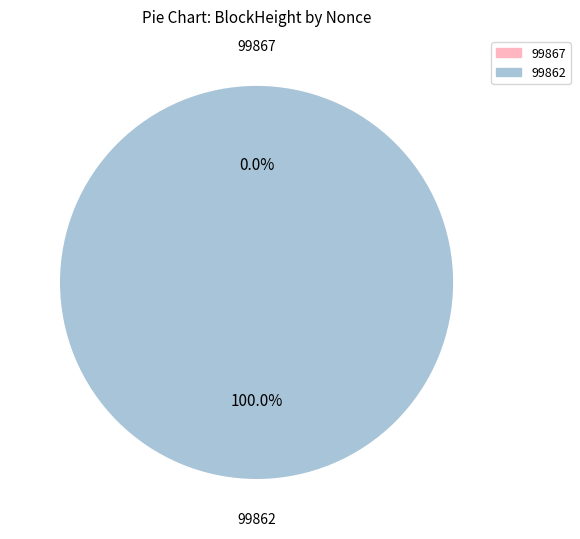

What is the smallest slice in the pie chart?

99867